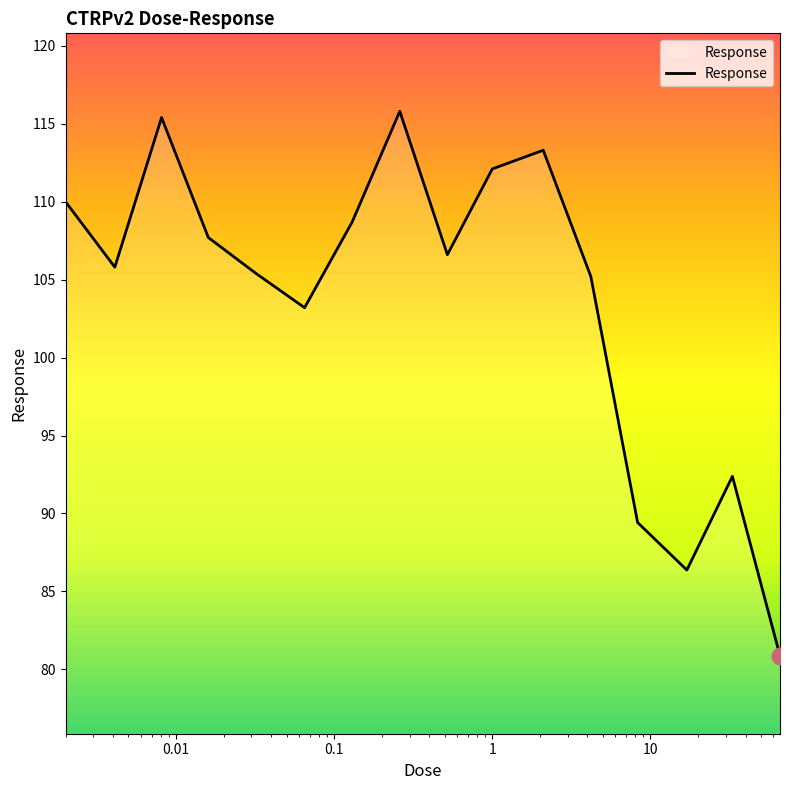

What is the average value?

103.6